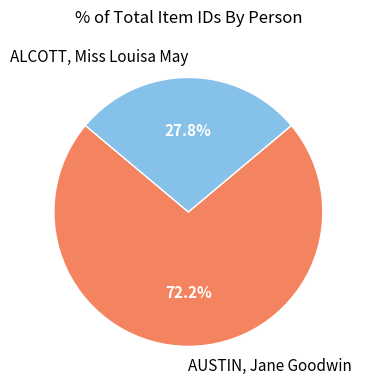

Rank the categories by value from lowest to highest.

ALCOTT, Miss Louisa May, AUSTIN, Jane Goodwin